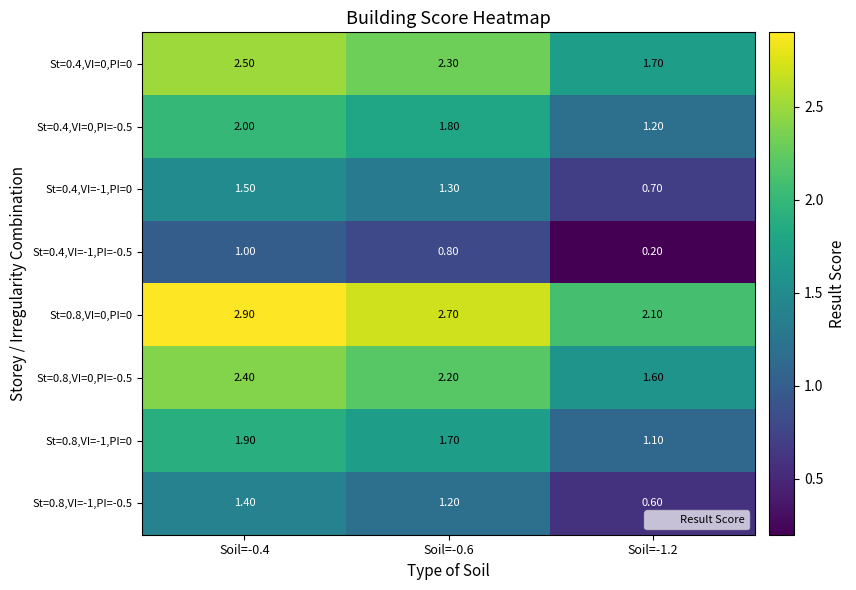

What is the sum of the St=0.4,VI=0,PI=0 values at Soil=-1.2 and Soil=-0.6?

4.0